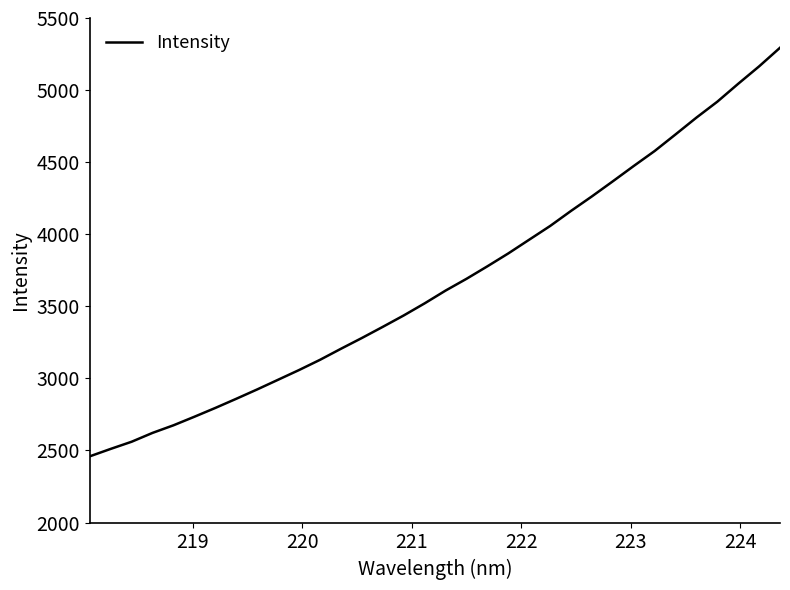

How many values are below 3609?

17